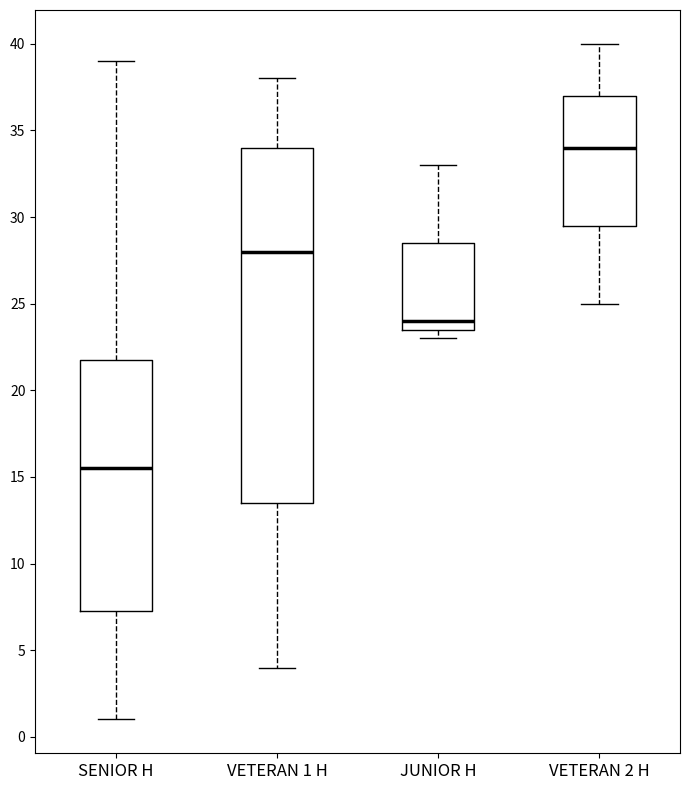

Reading left to right, transcribe this box plot: for each box, give where its median line is, the range the box spans, and where its two whiskers end, as read against the y-axis. The values are not printed on the chart, so give them approximately, as read against the axis.

SENIOR H: median 15.5, box 7.5 to 22.0, whiskers 1.0 to 39.0
VETERAN 1 H: median 28.0, box 13.5 to 34.0, whiskers 4.0 to 38.0
JUNIOR H: median 24.0, box 23.5 to 28.5, whiskers 23.0 to 33.0
VETERAN 2 H: median 34.0, box 29.5 to 37.0, whiskers 25.0 to 40.0